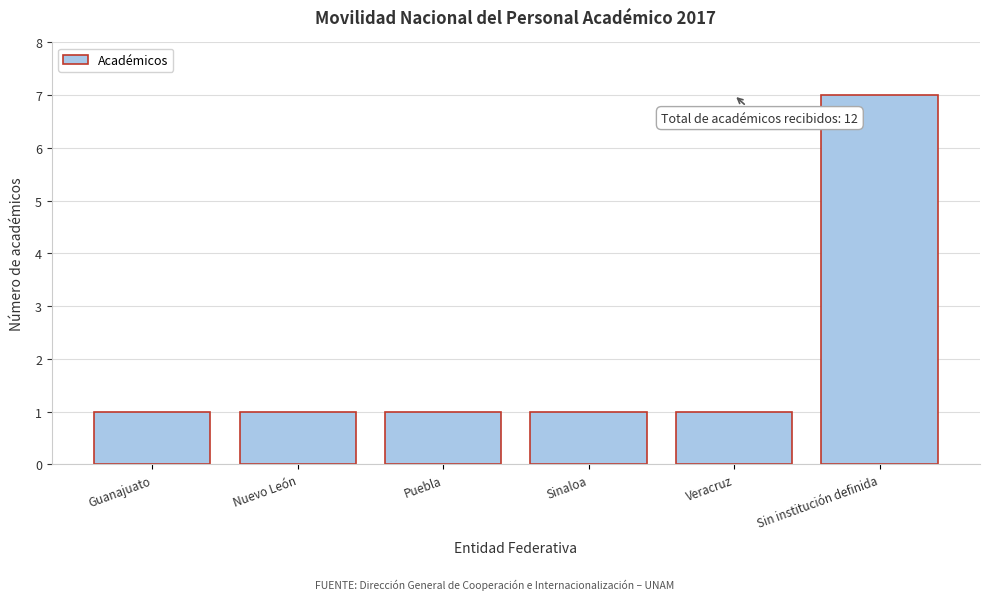

Reading left to right, transcribe all the data shown in this chart.

Guanajuato=1	Nuevo León=1	Puebla=1	Sinaloa=1	Veracruz=1	Sin institución definida=7